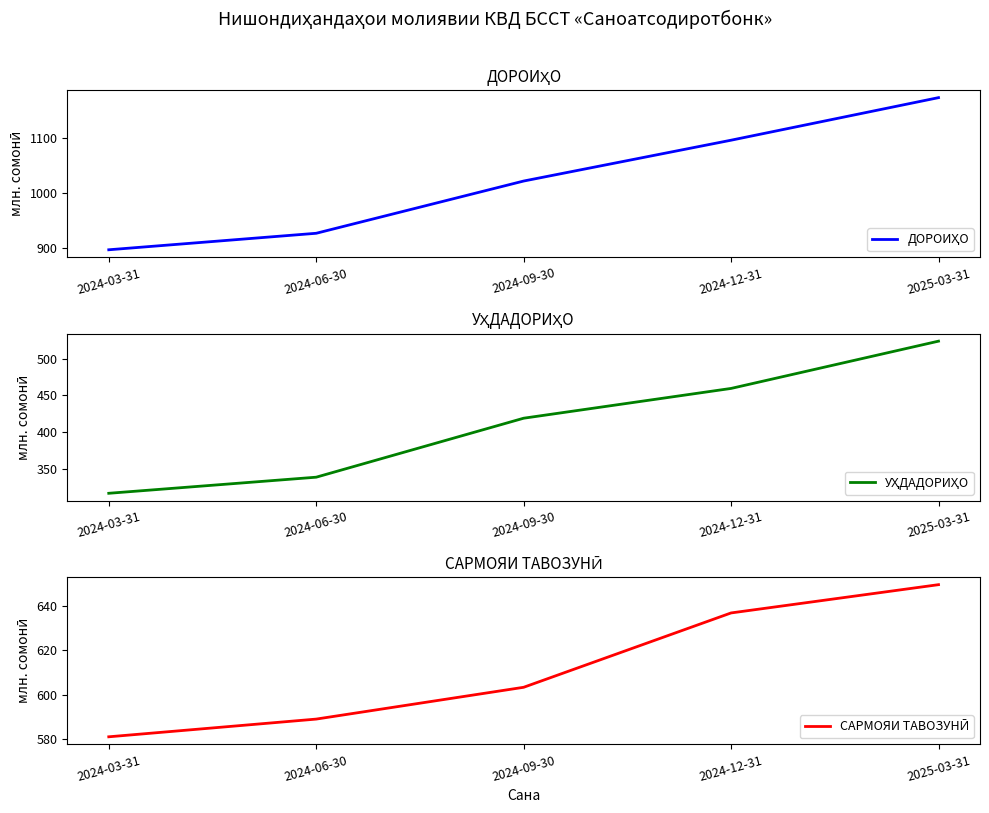

Is this an area chart (filled region under the line)?

No